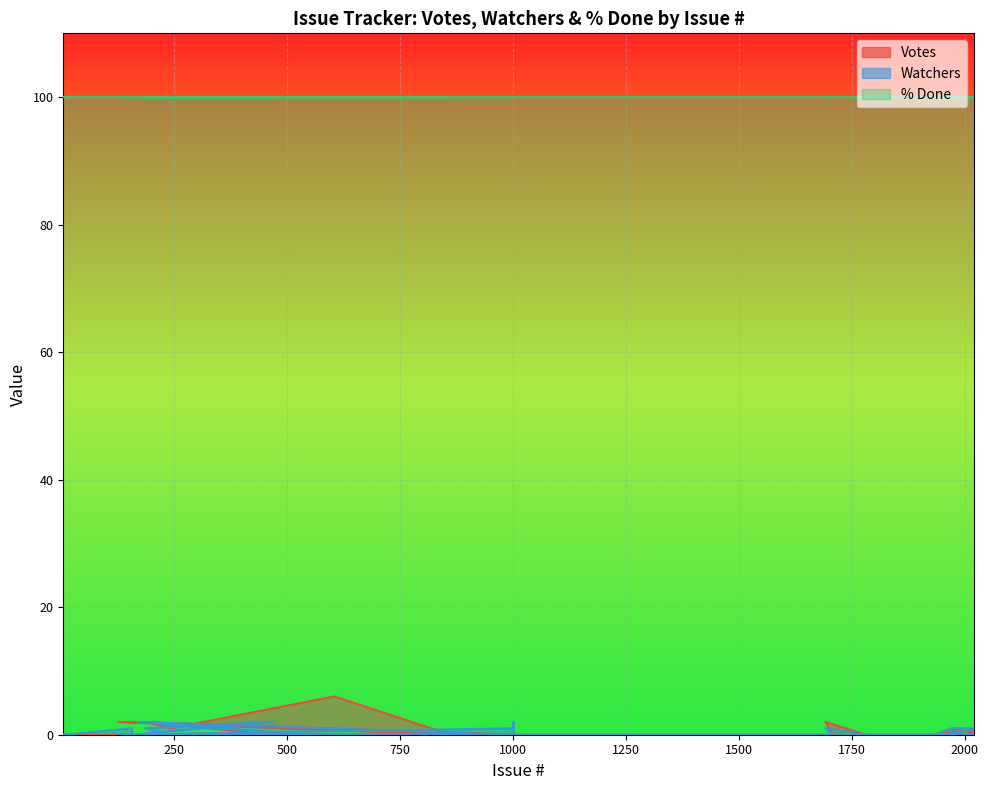

How many data points in Watchers are above 0?

9